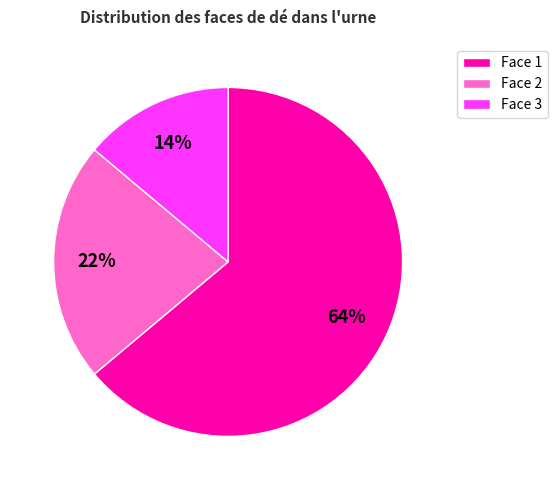

What is the ratio of the value at Face 2 to the value at Face 3?

1.6